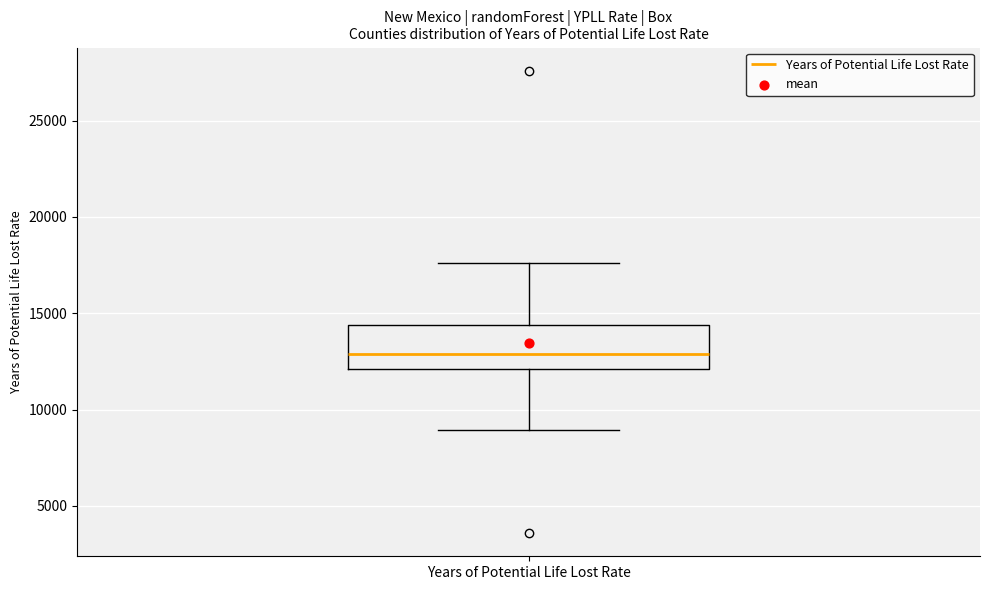

Where is the lower edge of the box for Years of Potential Life Lost Rate on the y-axis? The values are not printed on the chart, so give them approximately, as read against the axis.

12000